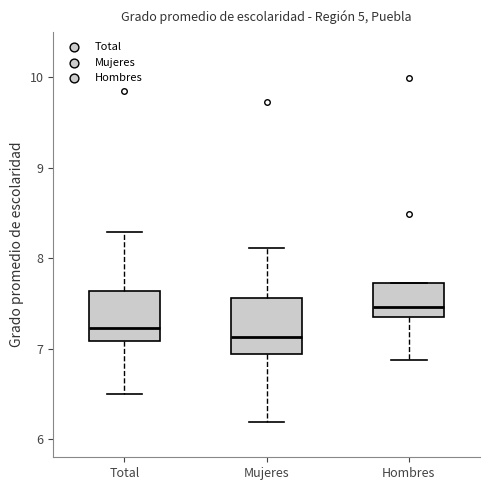

Which box has the lowest median line?

Mujeres